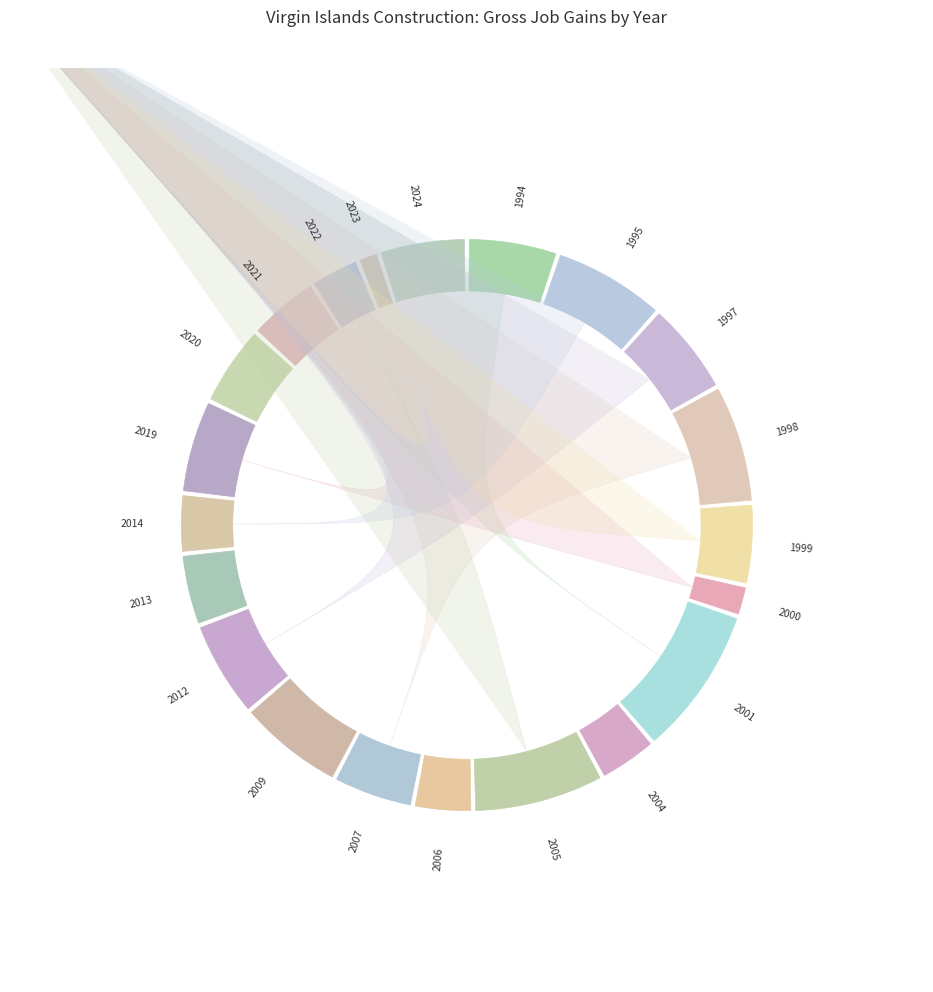

What is the change in value from 1997 to 2012?

+1